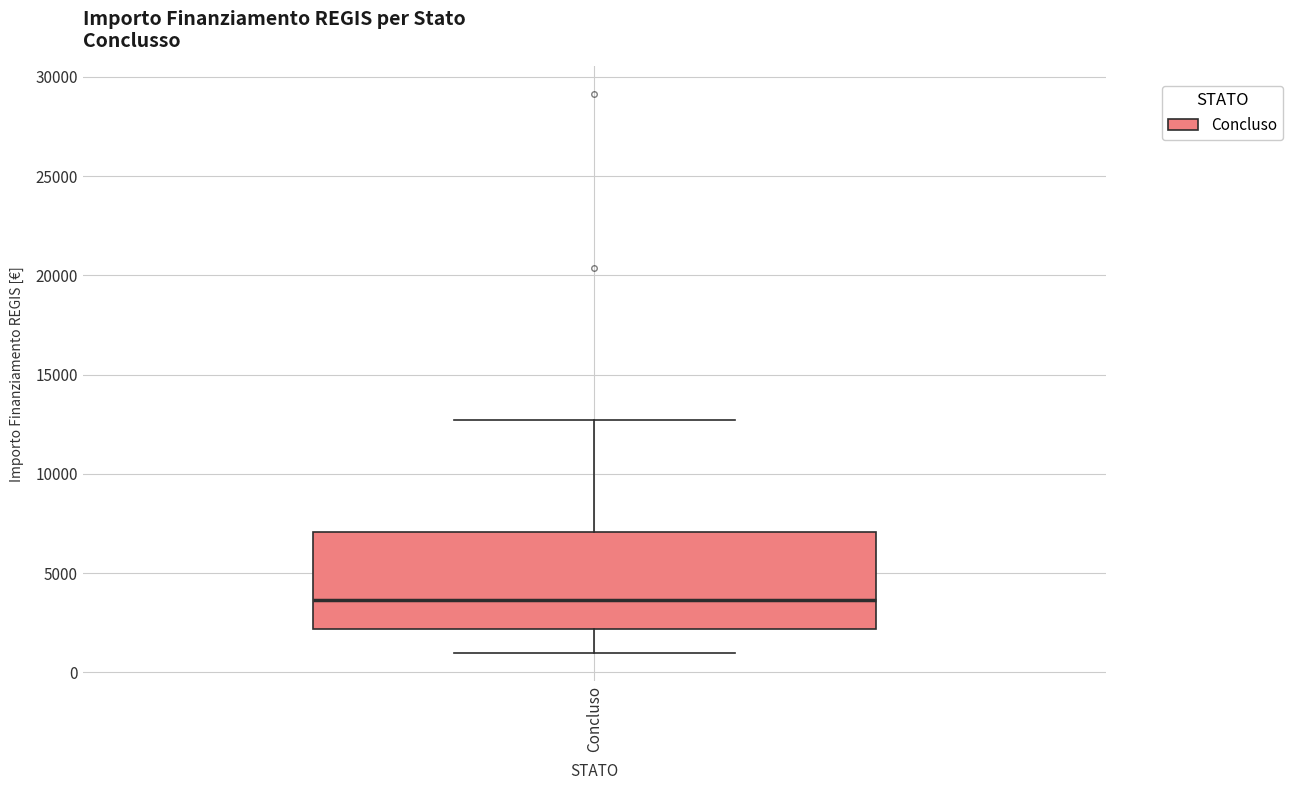

Transcribe this box plot: give where the median line is, the range the box spans, and where the two whiskers end, as read against the y-axis. The values are not printed on the chart, so give them approximately, as read against the axis.

median 3500, box 2000 to 7000, whiskers 1000 to 12500